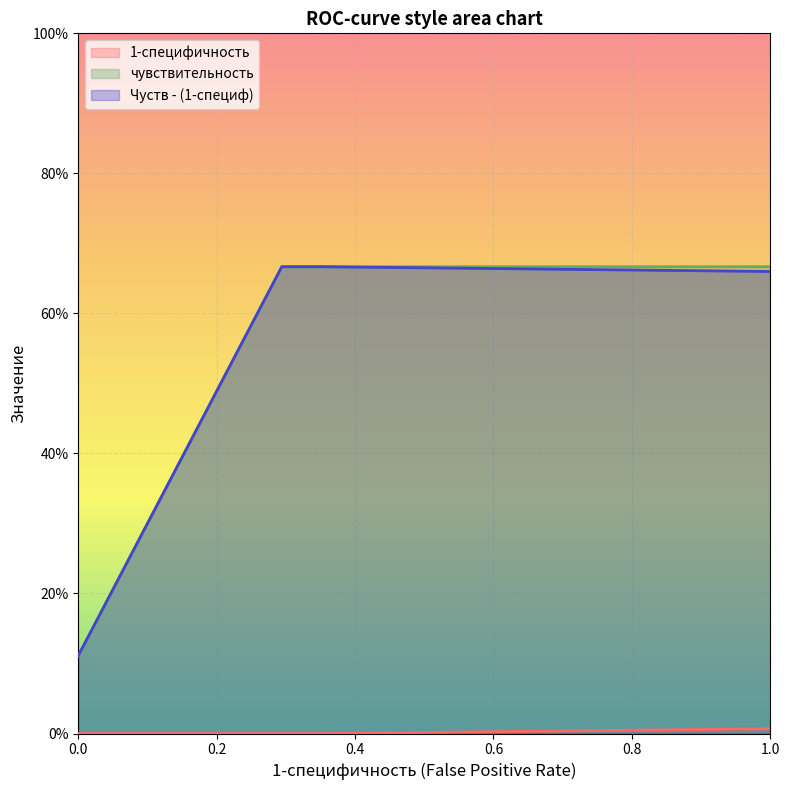

Count the Чуств - (1-специф) values in the range 0 to 1.

18